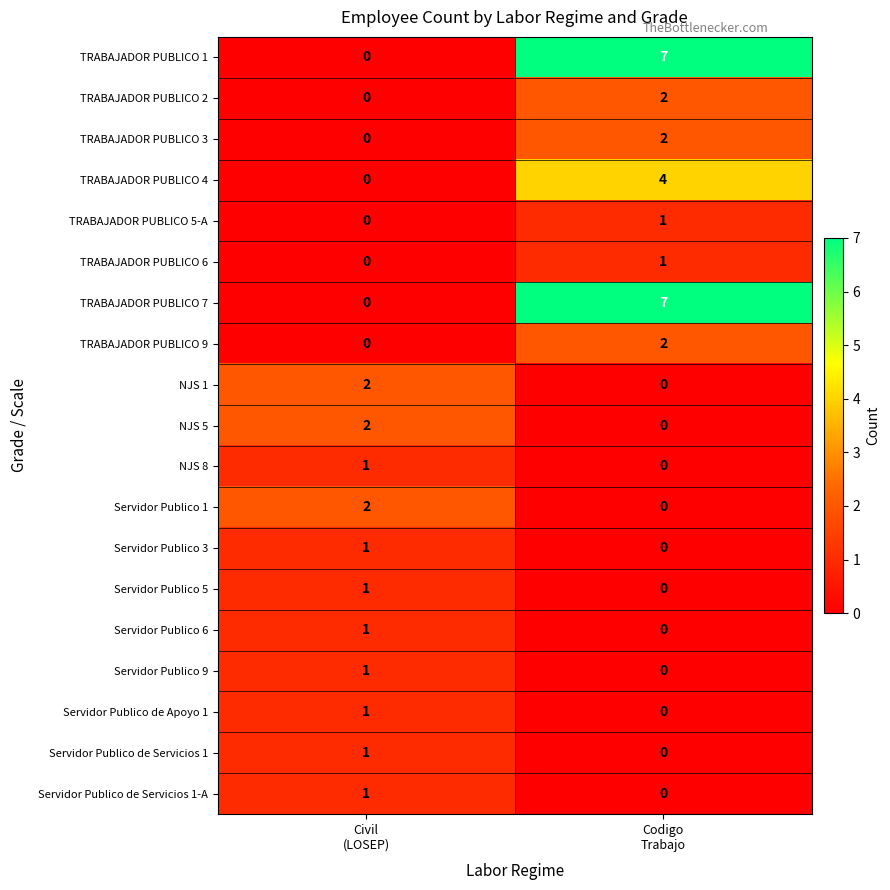

What is the highest value of the TRABAJADOR PUBLICO 1 series?

7